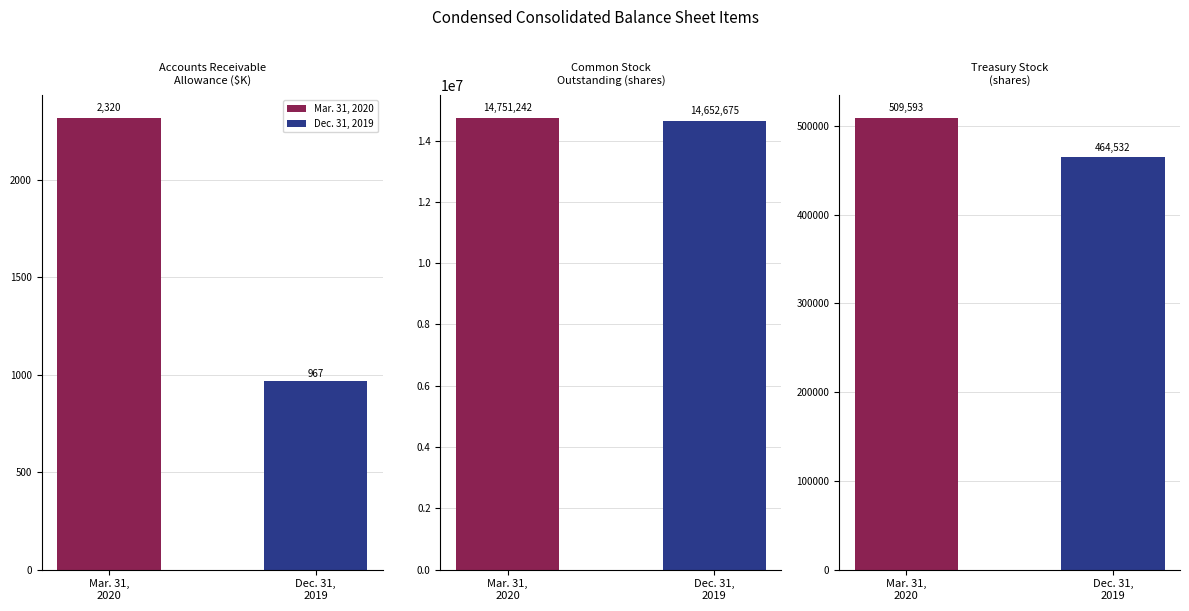

Reading right to left, extract all data points from this chart.

Mar. 31, 2020: 509593	14751242	2320
Dec. 31, 2019: 464532	14652675	967